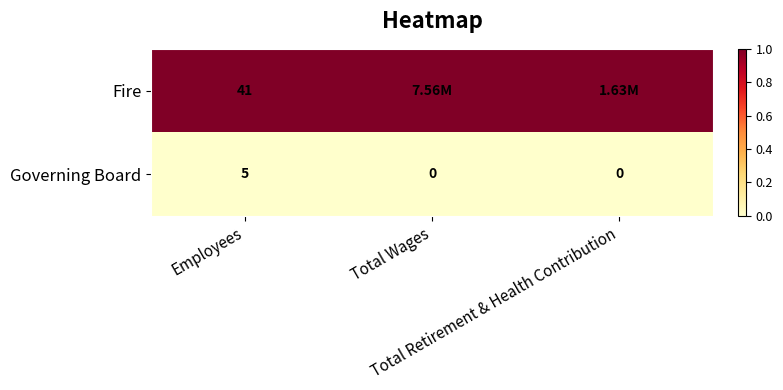

What is the difference between the maximum and second lowest values in the Governing Board series?

5